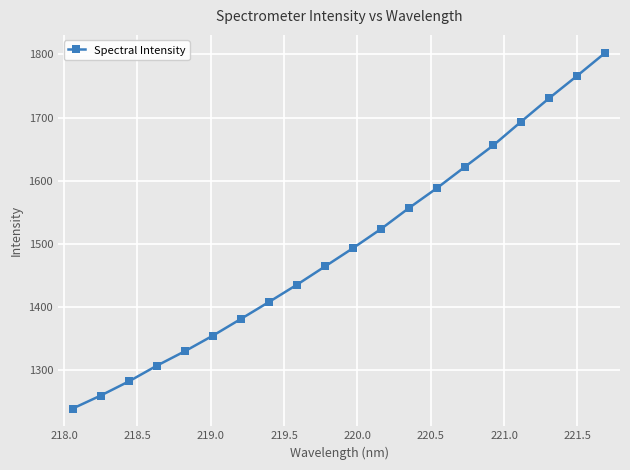

What is the greatest value displayed?

1802.8